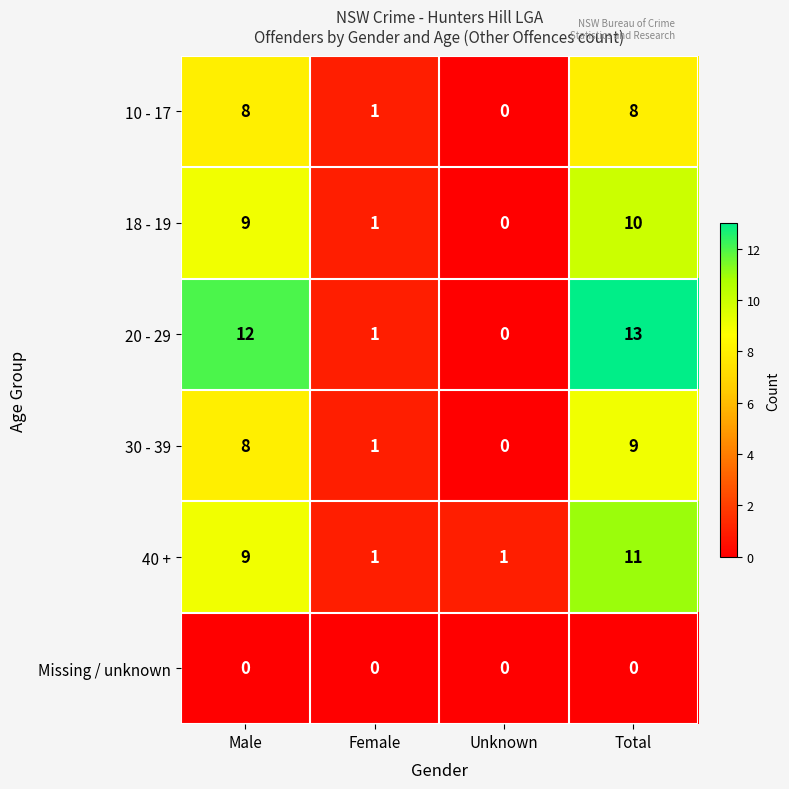

What is the difference between the second highest and second lowest values in the 30 - 39 series?

7